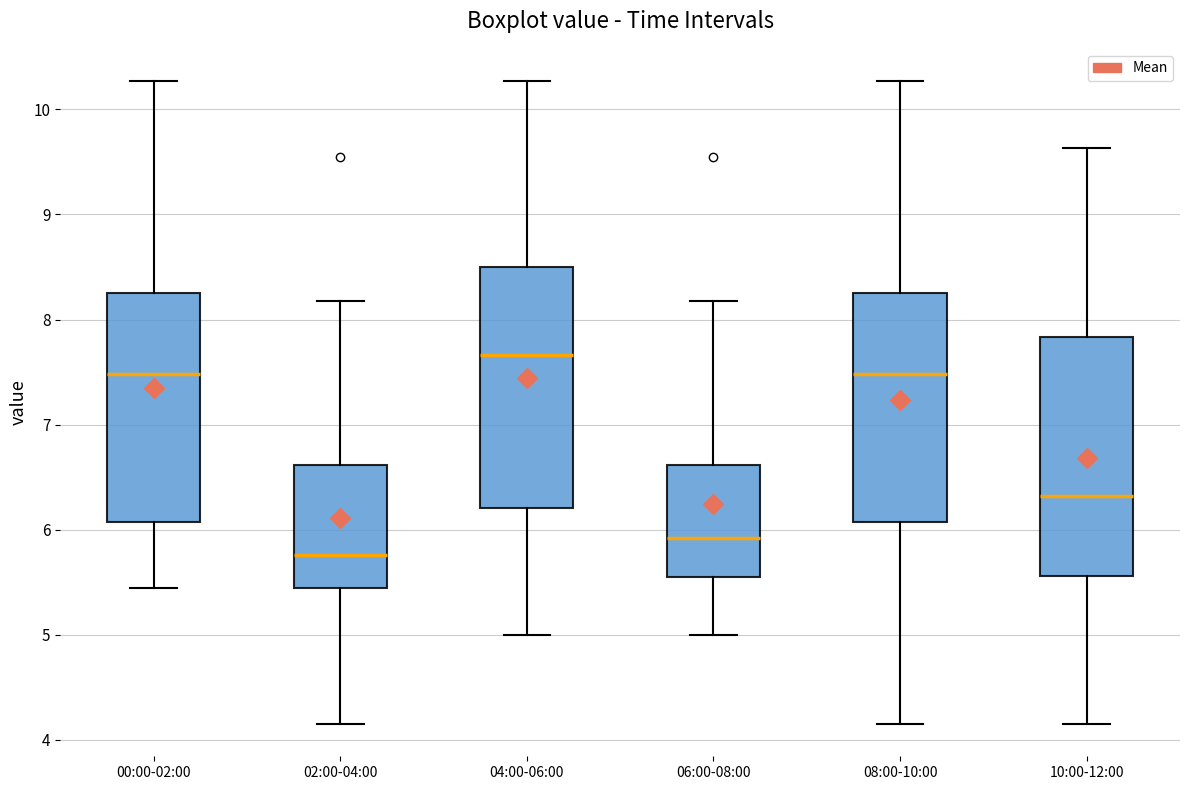

Where does the lower whisker of the box for 02:00-04:00 end on the y-axis? The values are not printed on the chart, so give them approximately, as read against the axis.

4.2